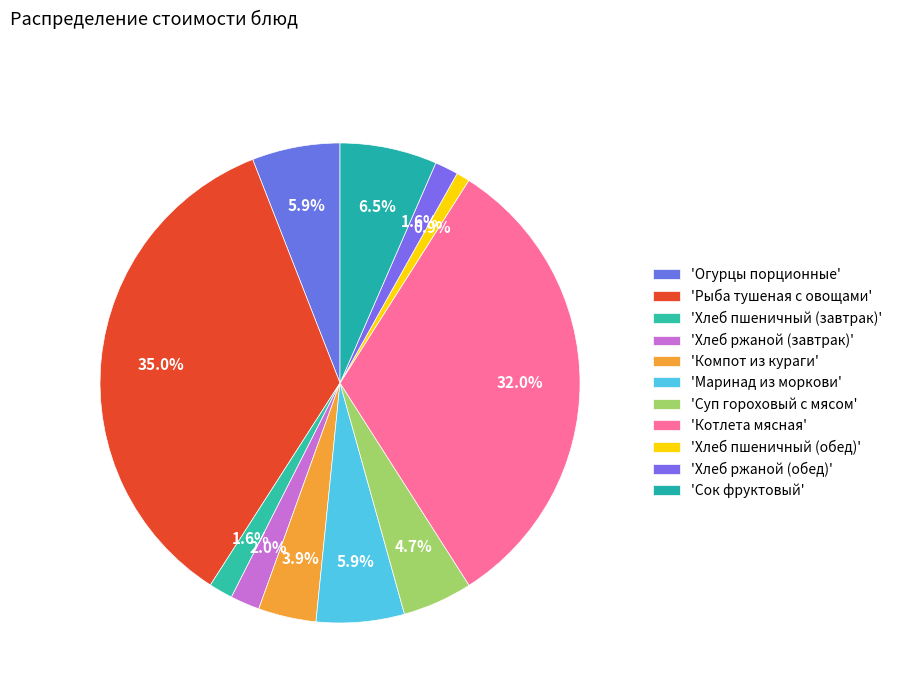

Is there a majority slice in this chart?

No